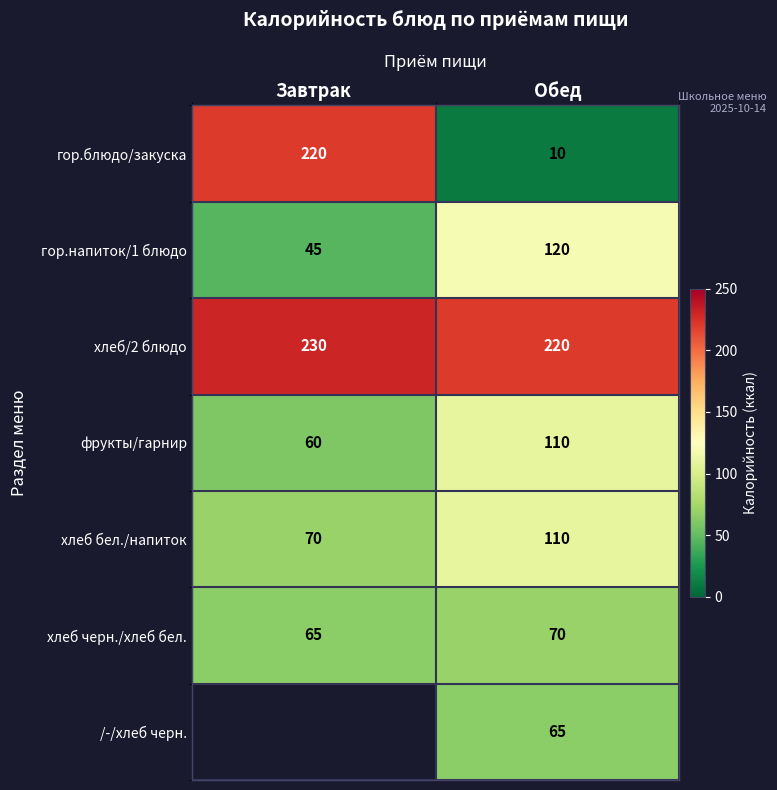

What is the maximum value for хлеб черн./хлеб бел.?

70